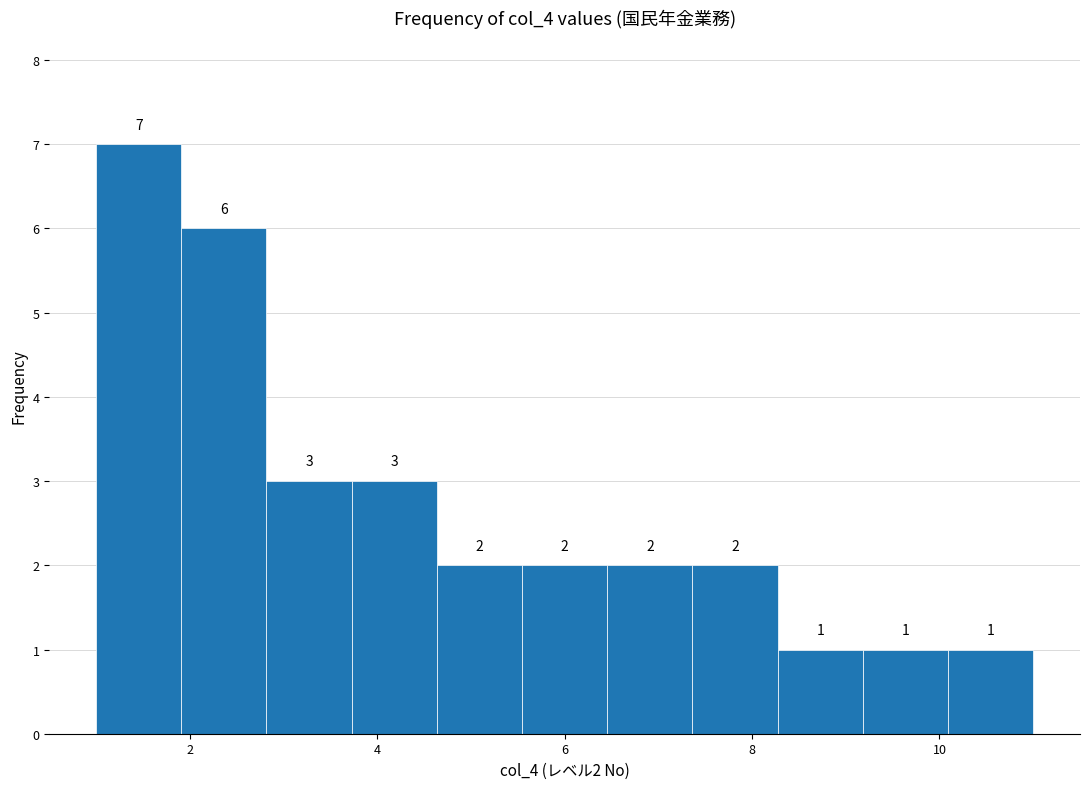

Which range on the x-axis has the tallest bar?

1.0 to 2.0